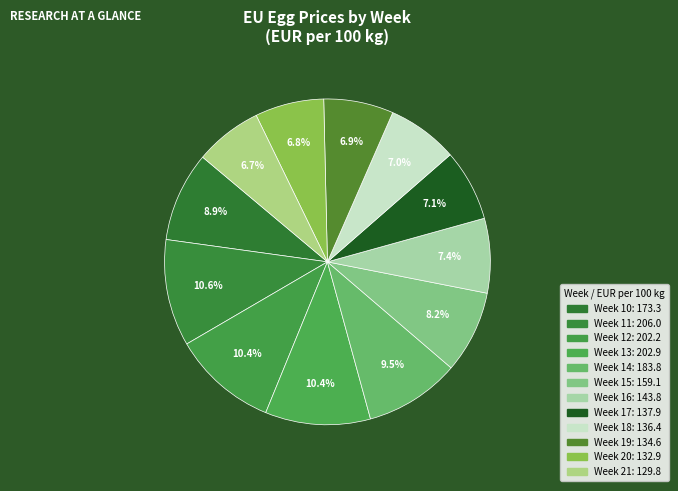

Count the number of slices in the pie.

12